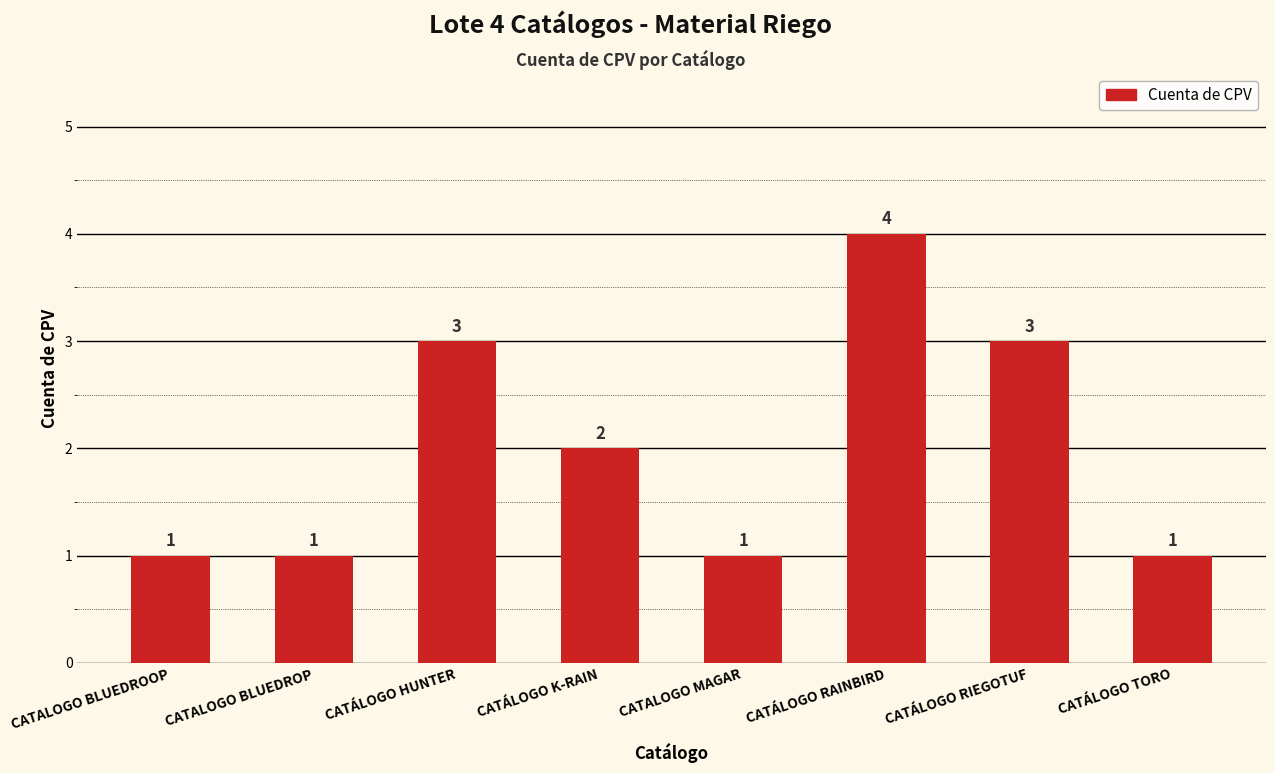

Reading left to right, extract all data points from this chart.

CATALOGO BLUEDROOP=1	CATALOGO BLUEDROP=1	CATÁLOGO HUNTER=3	CATÁLOGO K-RAIN=2	CATALOGO MAGAR=1	CATÁLOGO RAINBIRD=4	CATÁLOGO RIEGOTUF=3	CATÁLOGO TORO=1